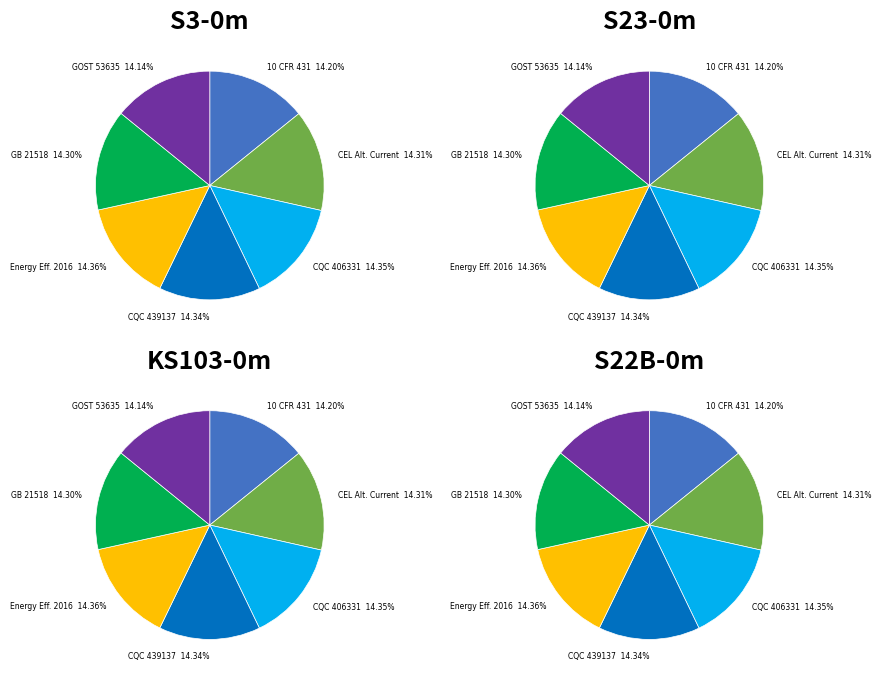

Is there any slice that represents more than half of the pie?

No